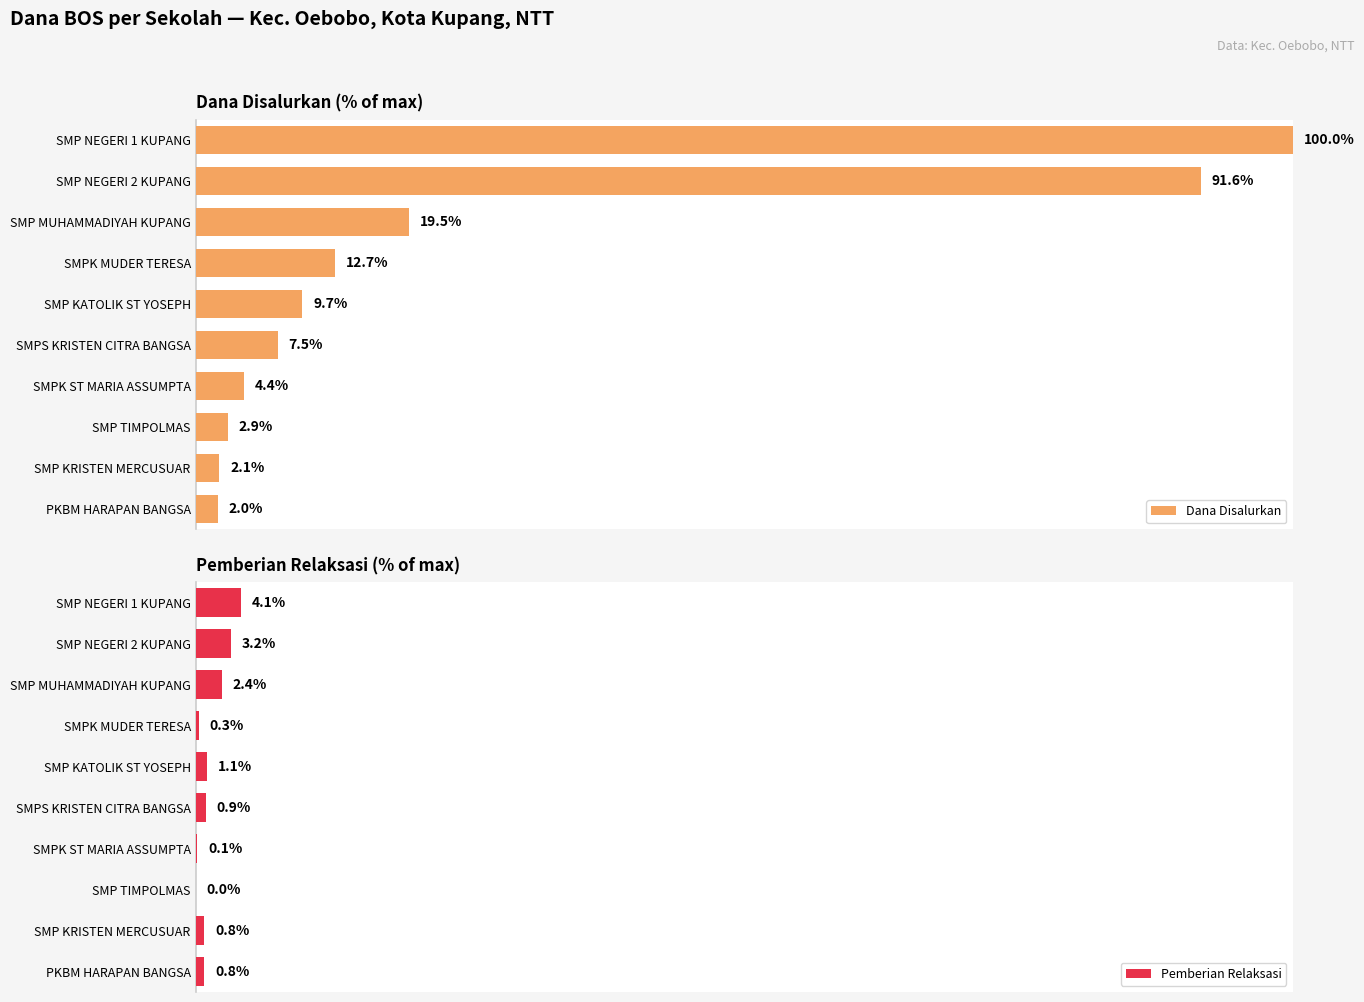

What is the difference between the second highest and second lowest values in the Dana Disalurkan series?

89.5